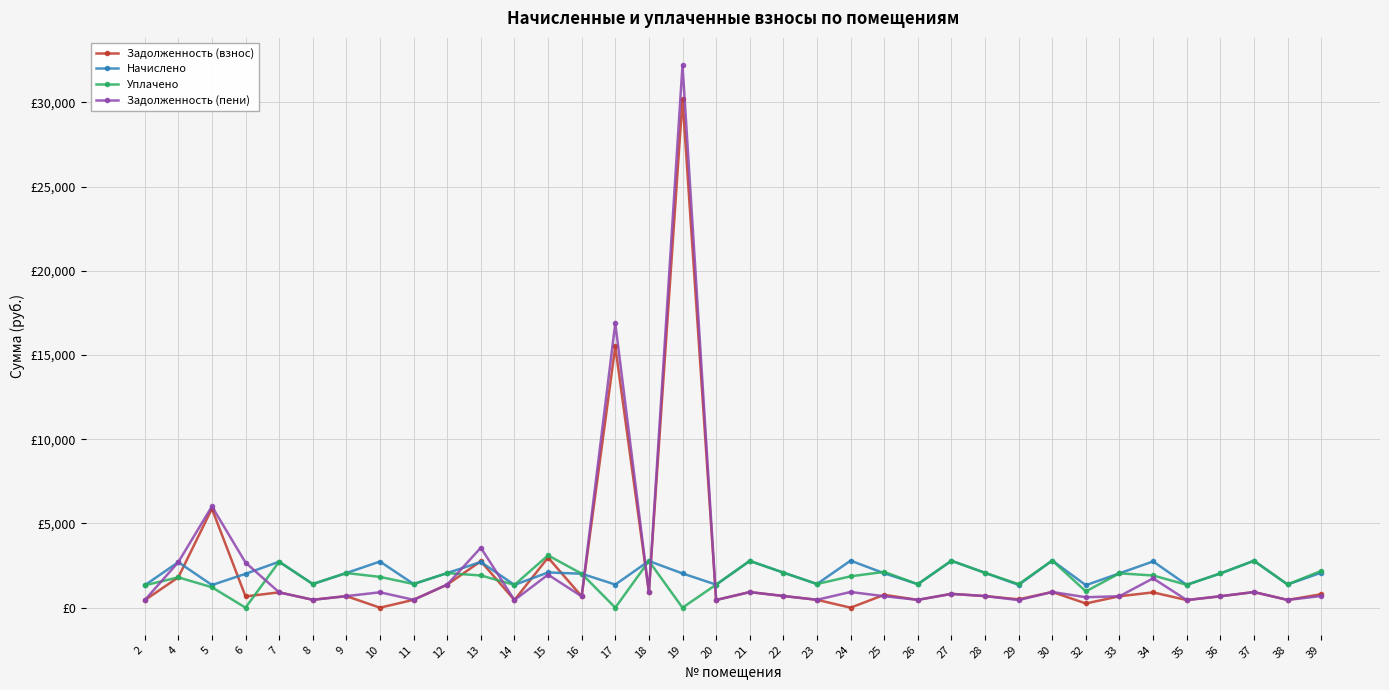

Which series has the largest range (max minus min)?

Задолженность (пени)